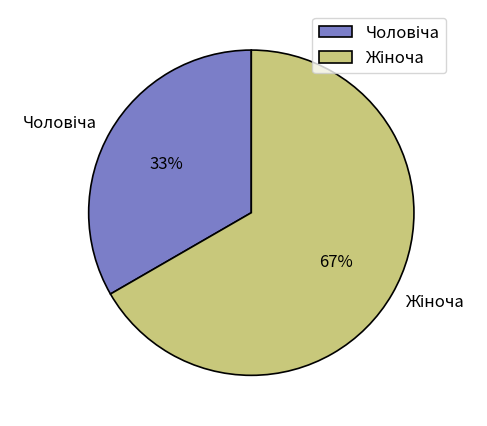

Is there a majority slice in this chart?

Yes